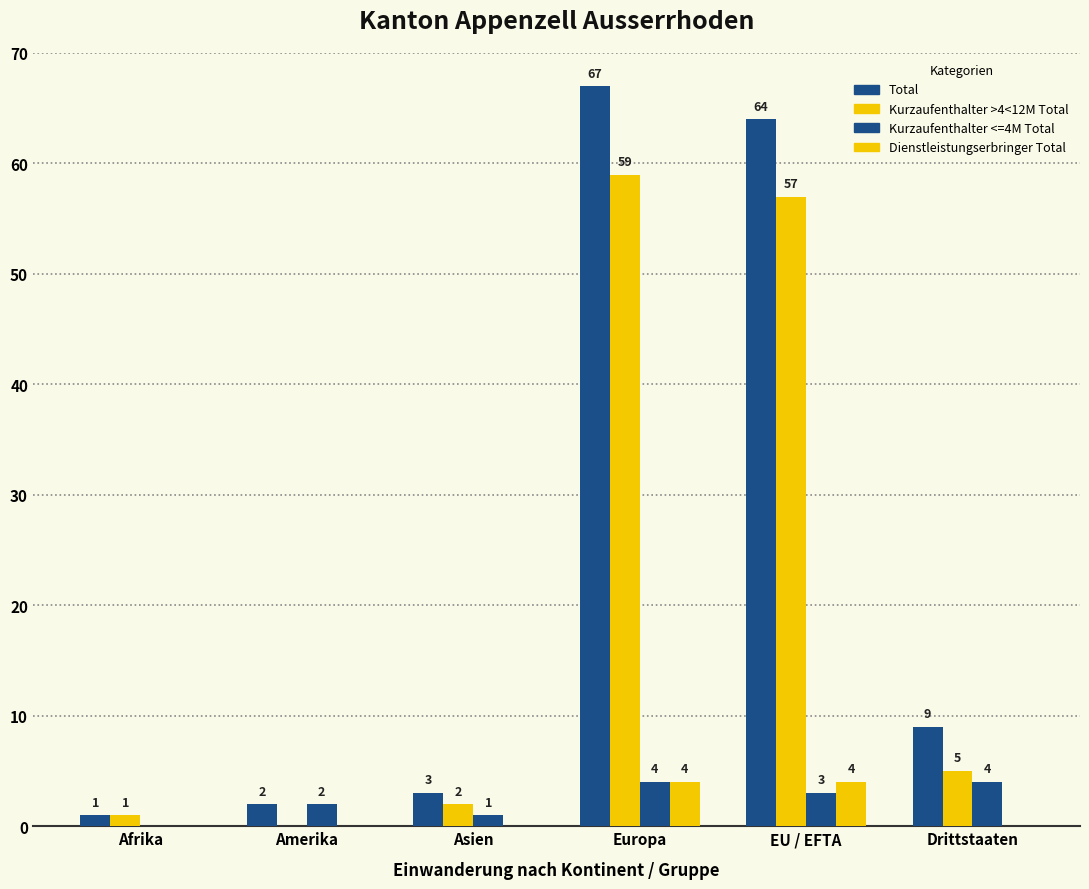

What is the maximum value for Kurzaufenthalter >4<12M Total?

59